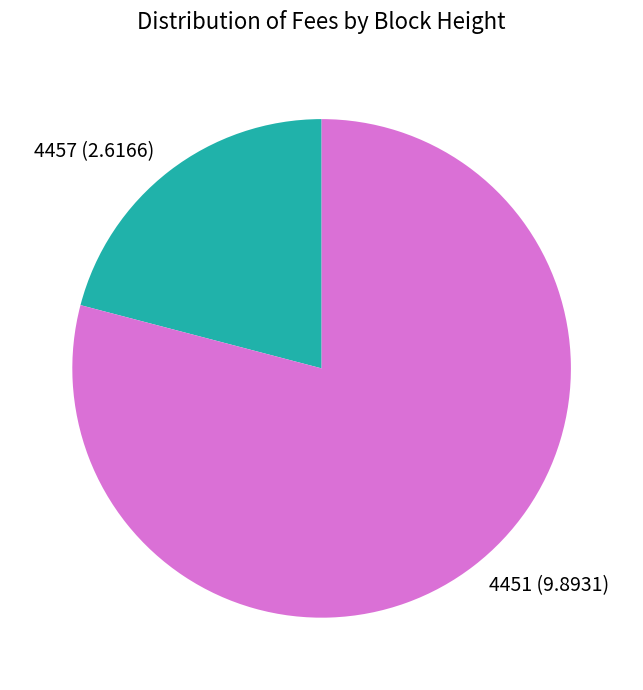

The 4457 slice represents 32% of the pie. True or false?

False